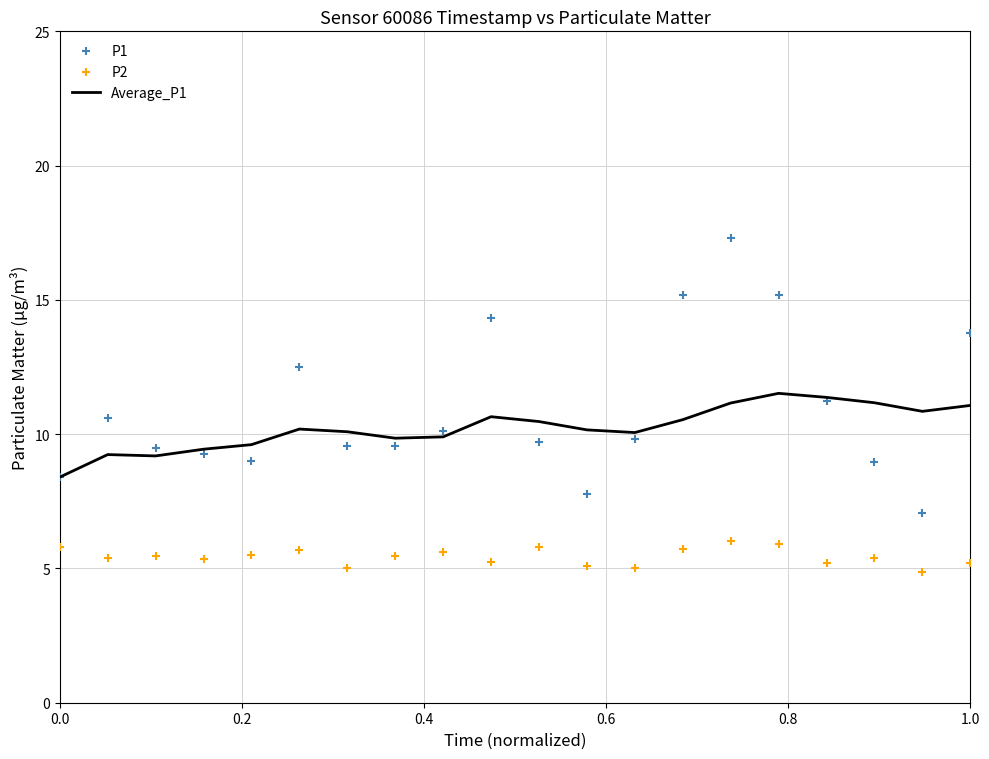

Which series reaches the maximum Y coordinate?

P1